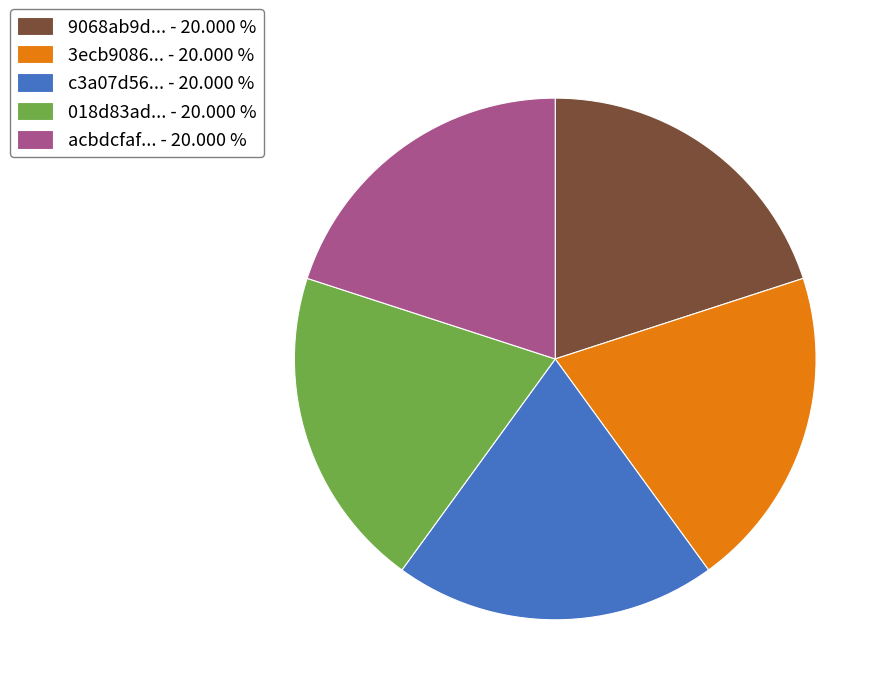

Combined, do acbdcfaf... - 20.000 % and 018d83ad... - 20.000 % account for over 50%?

No